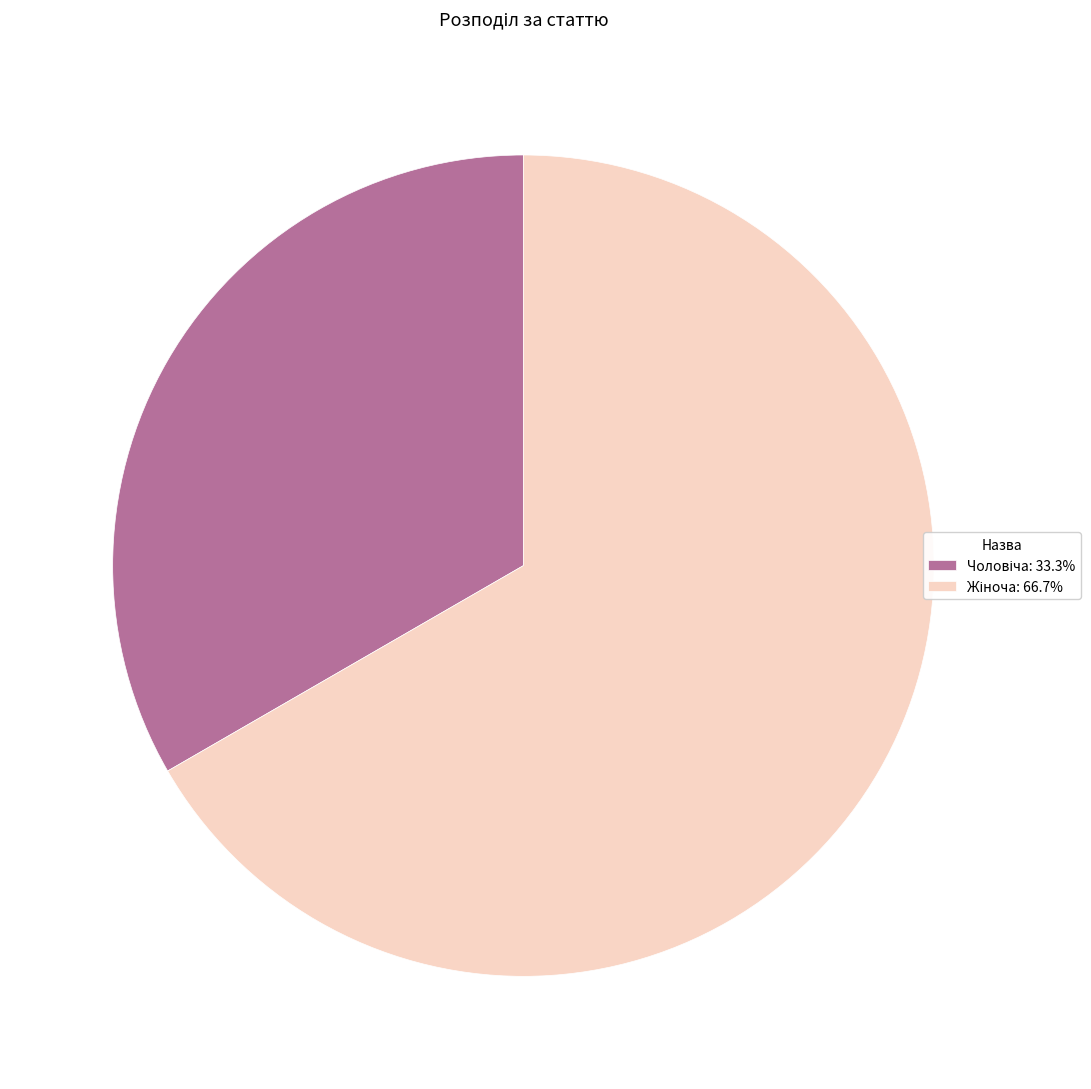

Is there a majority slice in this chart?

Yes